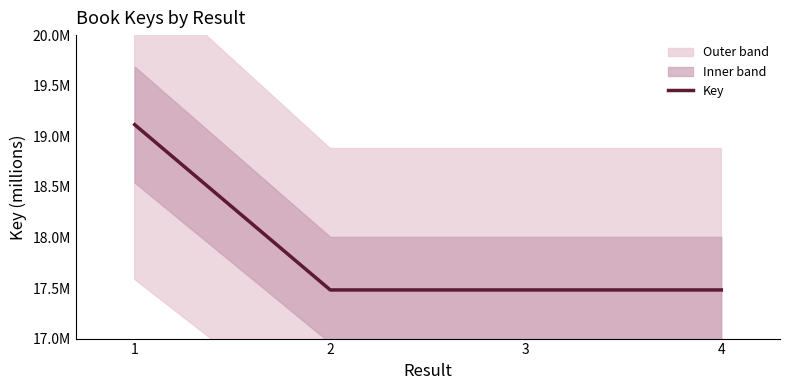

List the labels in order of value, largest first.

1, 2, 3, 4